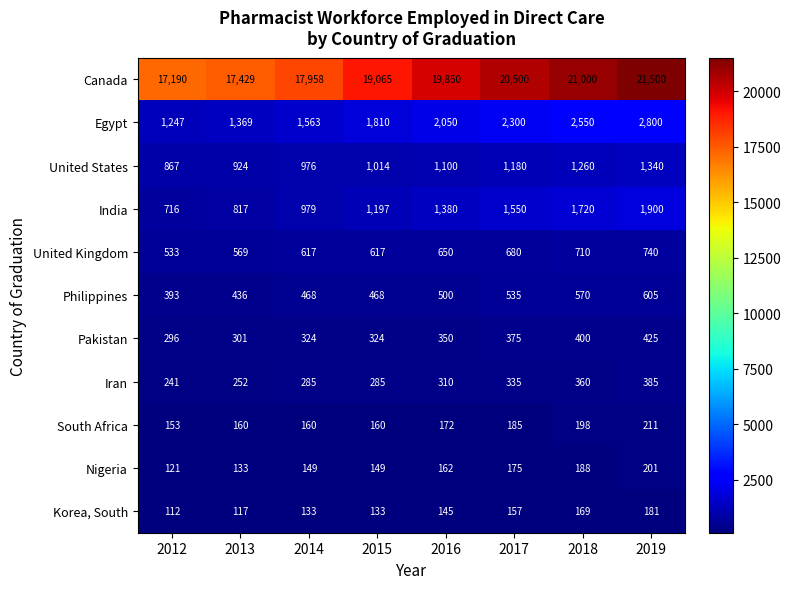

The value of Pakistan at 2015 is 441. True or false?

False